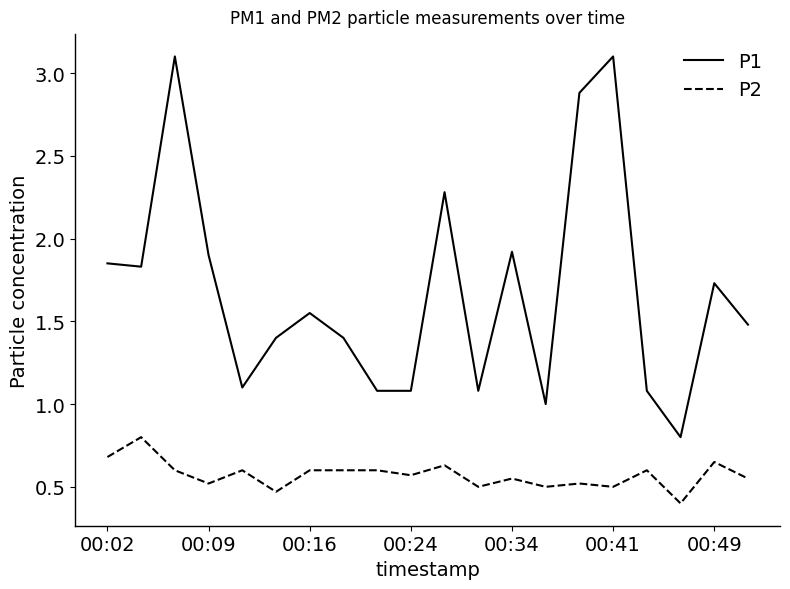

What are all the series names shown in the legend?

P1, P2